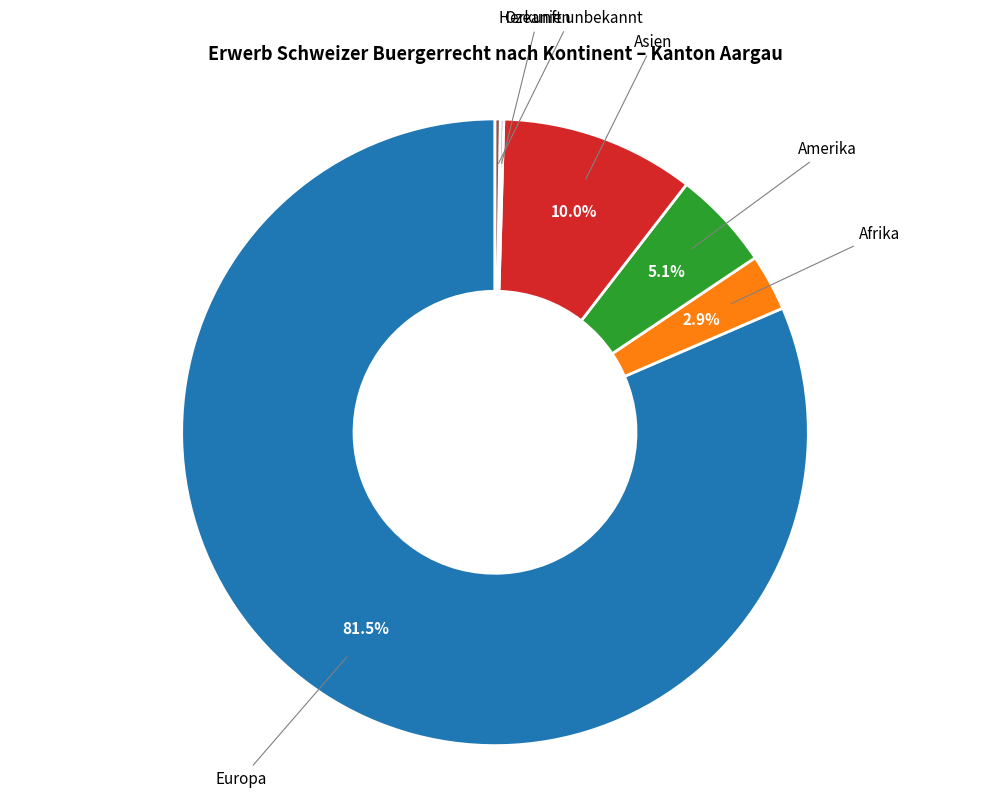

Is there a majority slice in this chart?

Yes